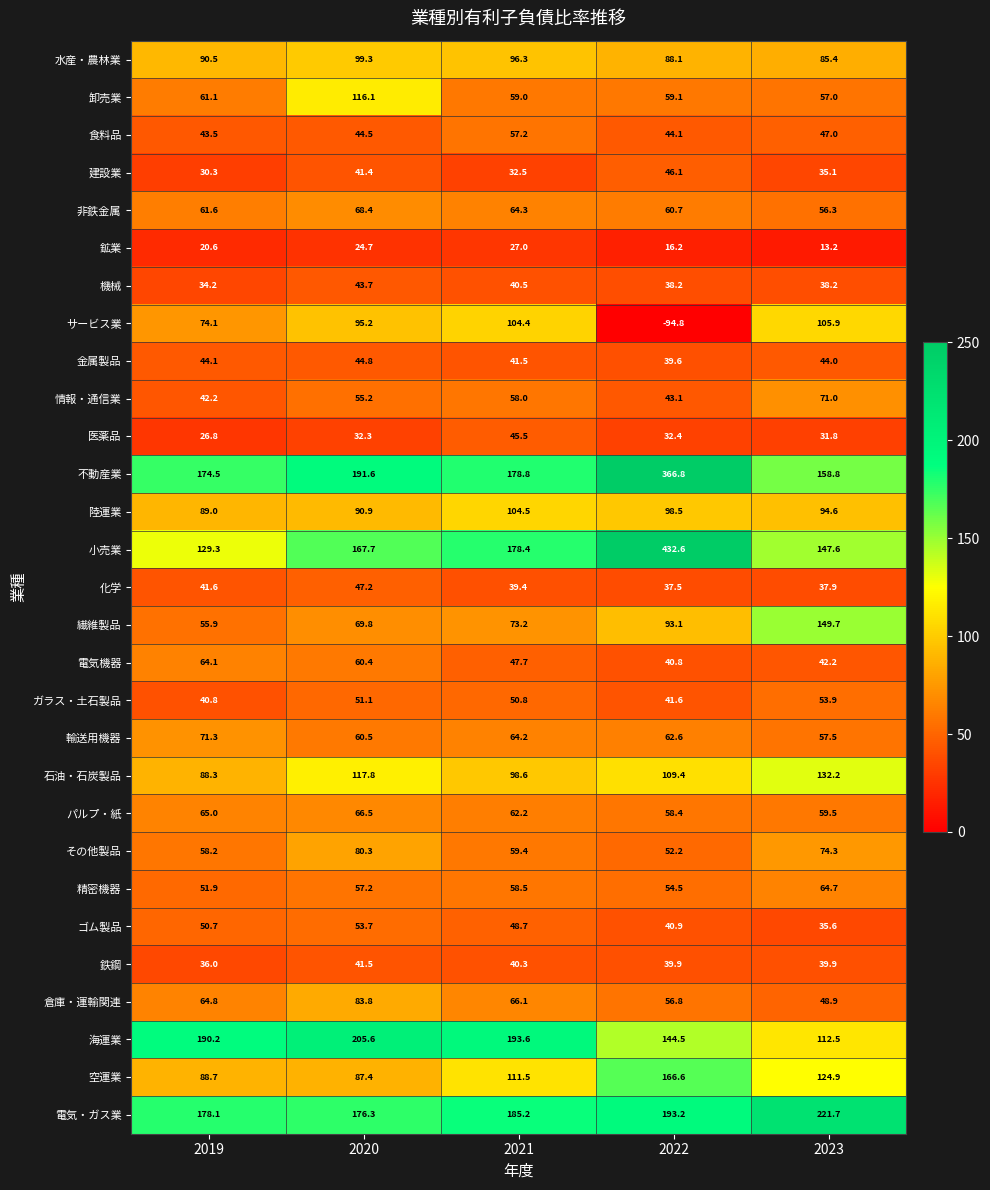

What is the difference between the 輸送用機器 values at 2022 and 2019?

8.7